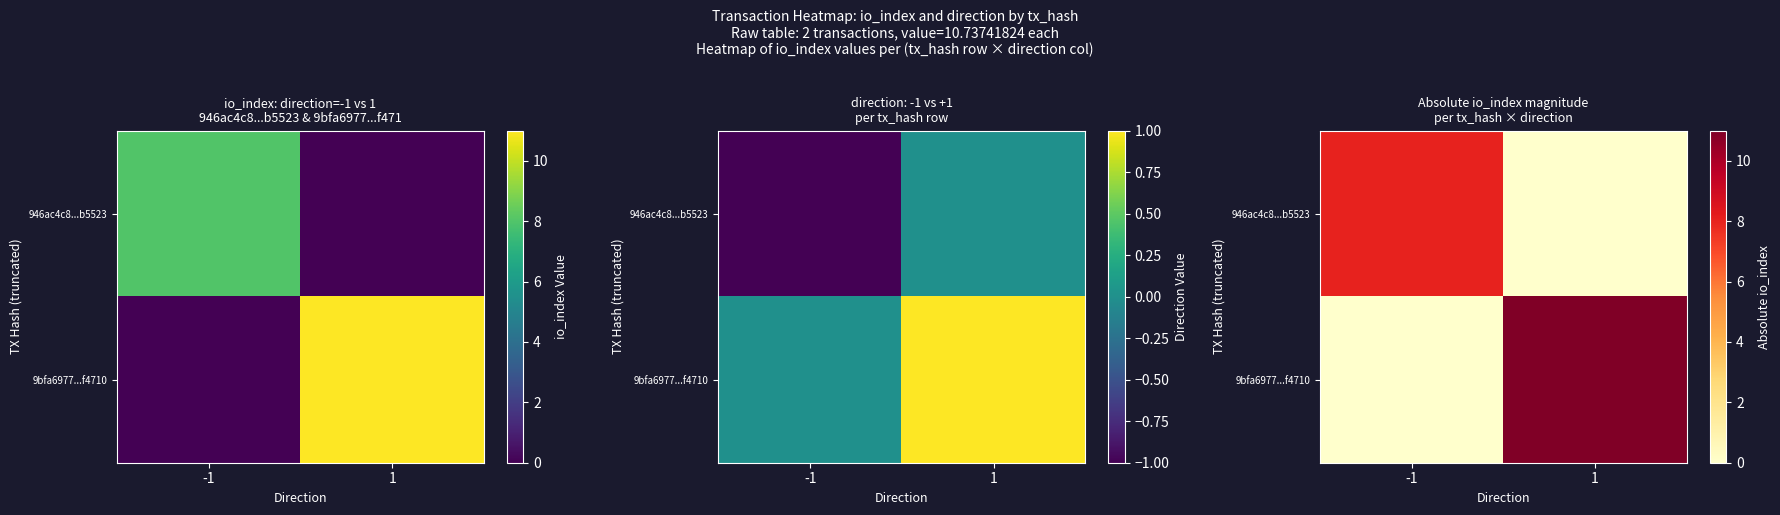

What value does the 9bfa6977...f4710 series have at 1, to the nearest 5?

10